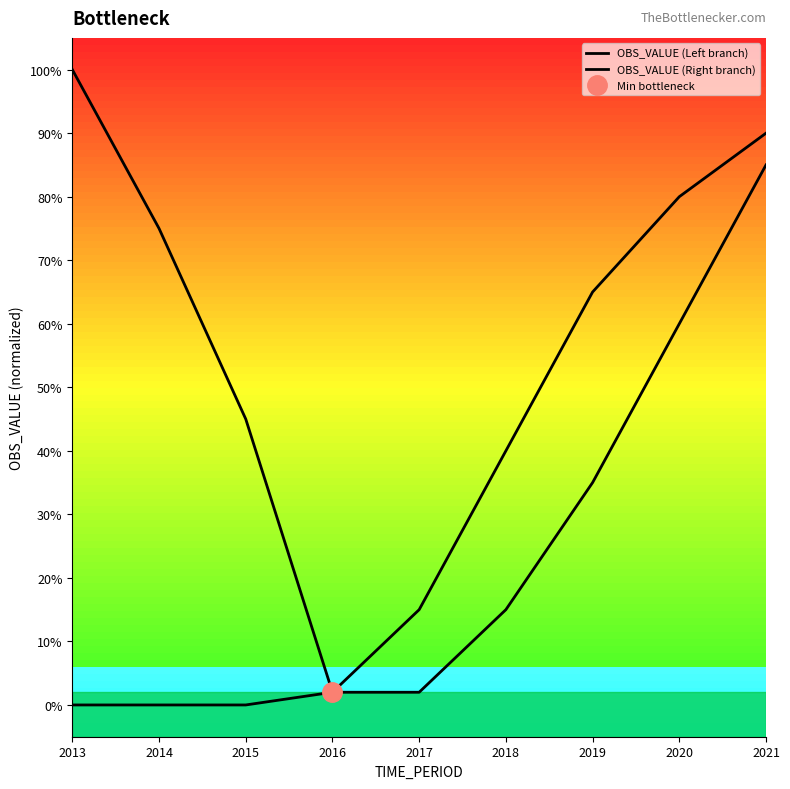

What is the highest value of the OBS_VALUE (Left branch) series?

1.0